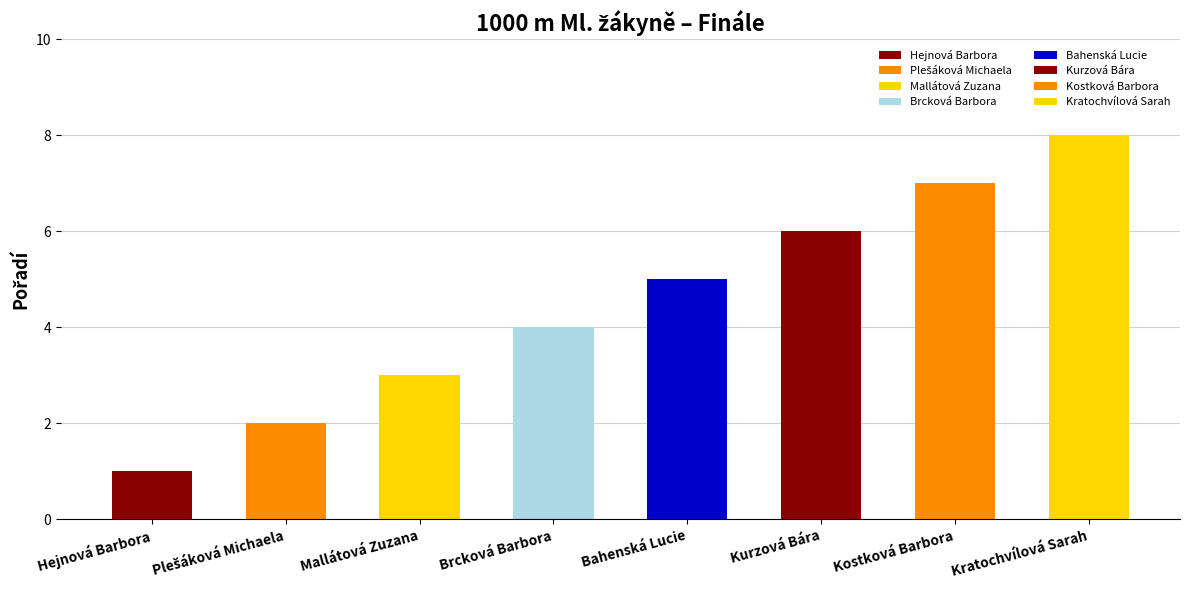

What is the difference between the maximum and minimum values?

7